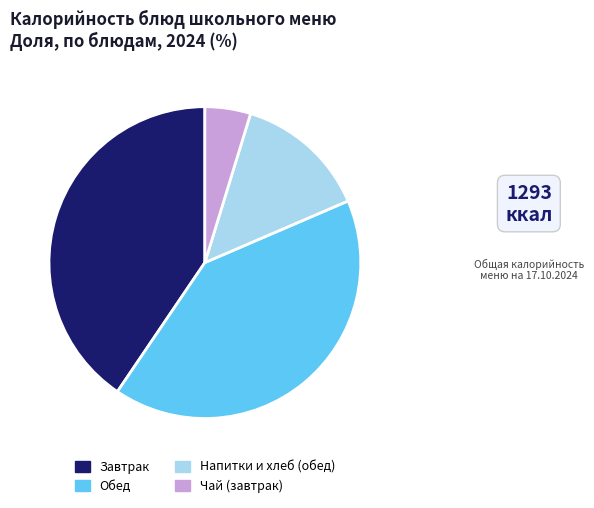

True or false: Чай (завтрак) accounts for 5% of the total.

True